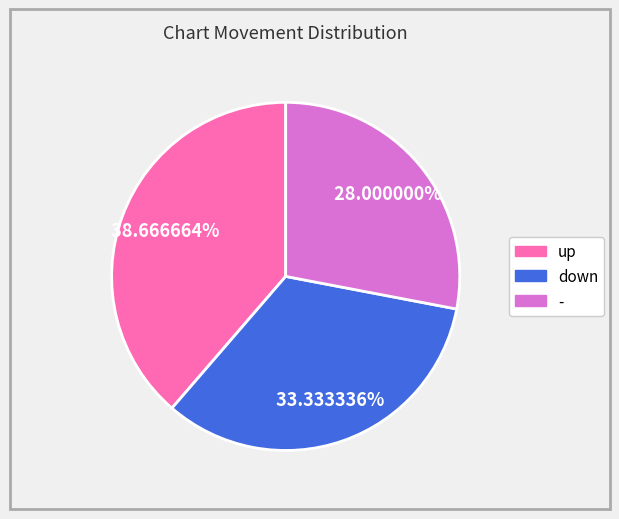

To the nearest percent, what percentage of the pie is down?

33%